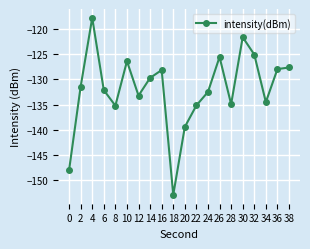

Where is the first local minimum?

8